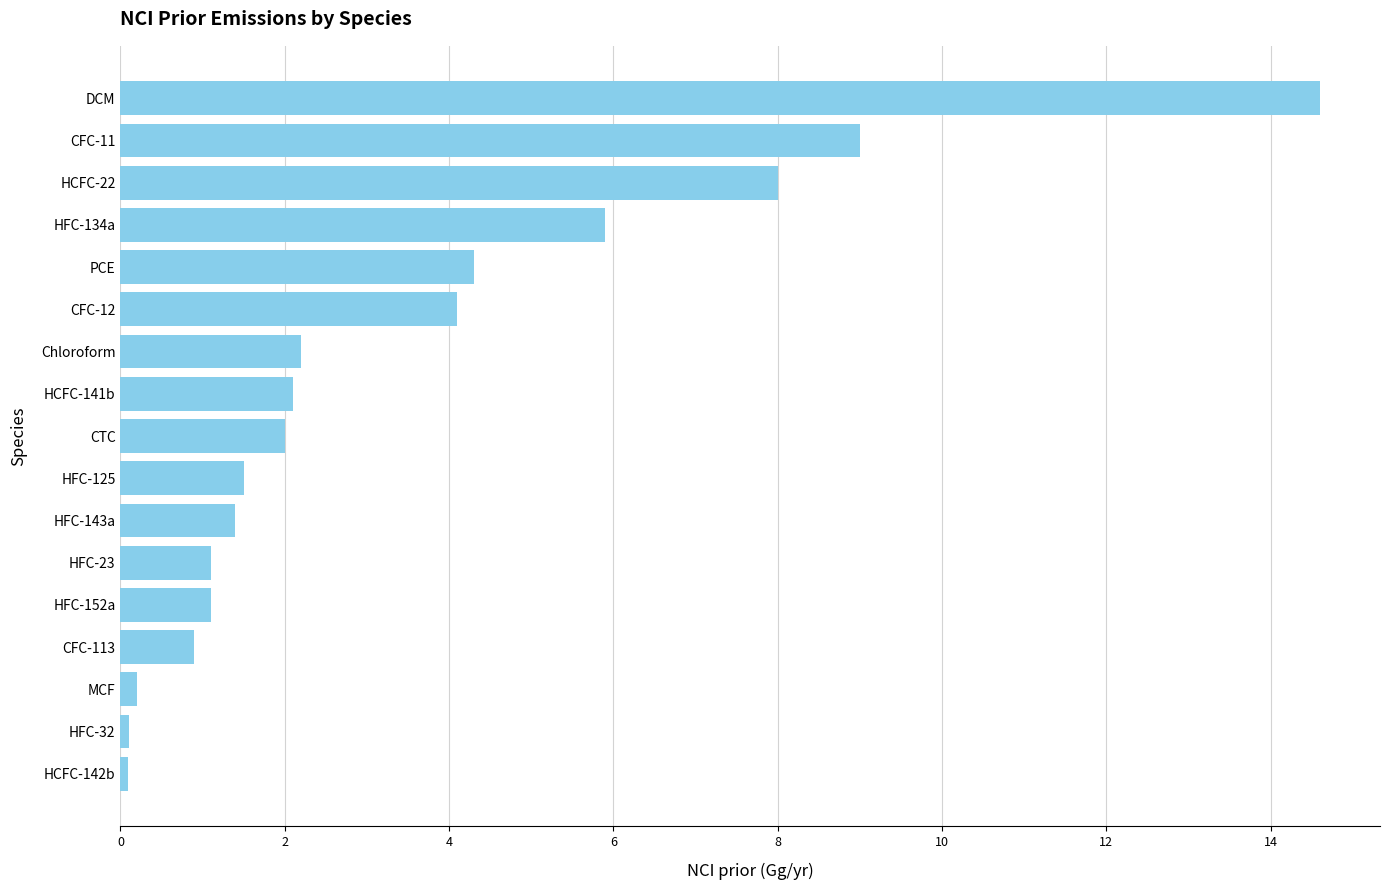

What is the average value?

3.4